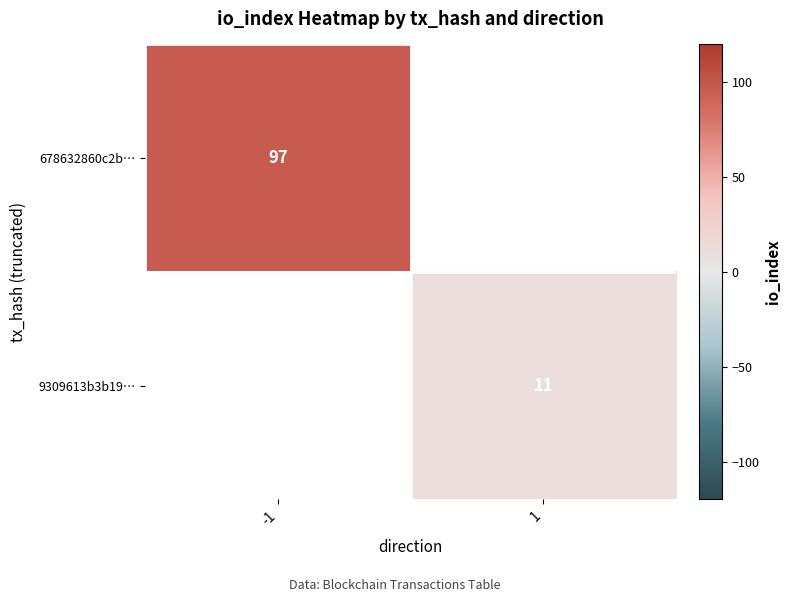

Is the value of 9309613b3b19… at 1 greater than the value of 678632860c2b… at -1?

No